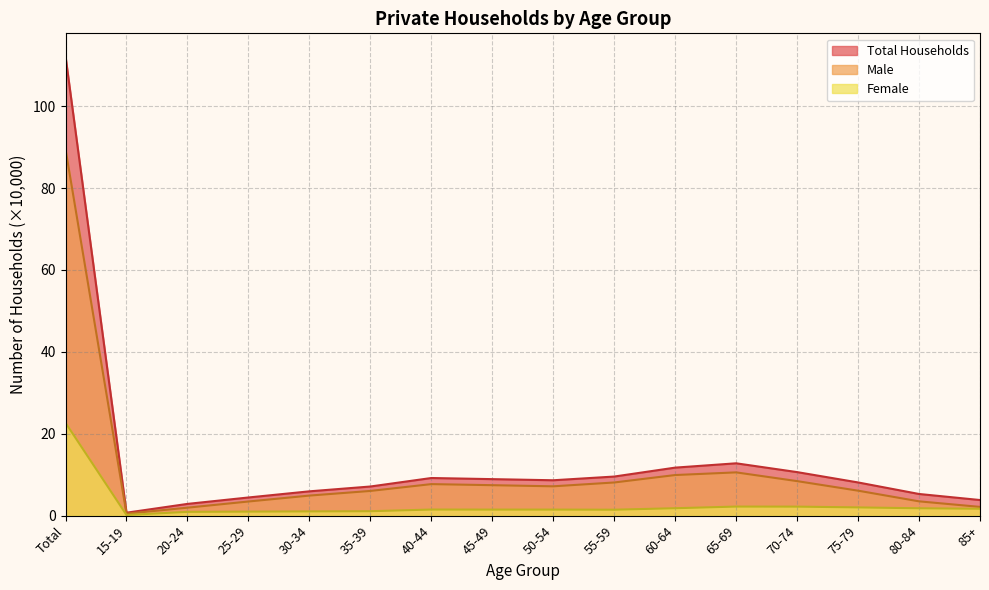

True or false: Total Households has more than 2 interior local peaks.

False